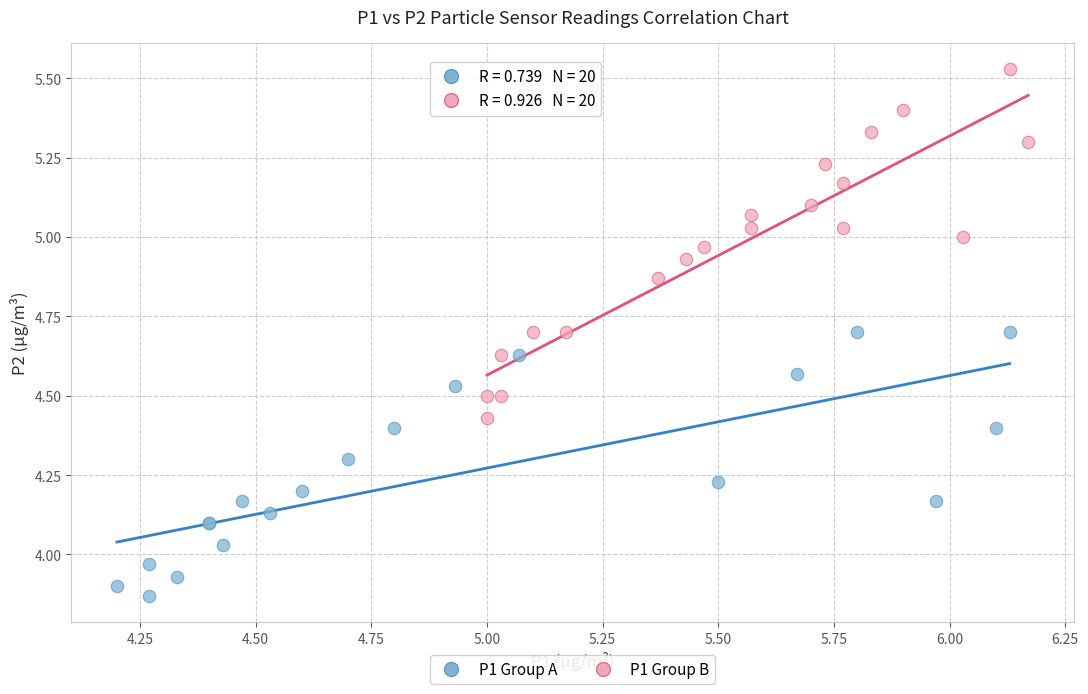

Which series reaches the maximum Y coordinate?

P1 Group B